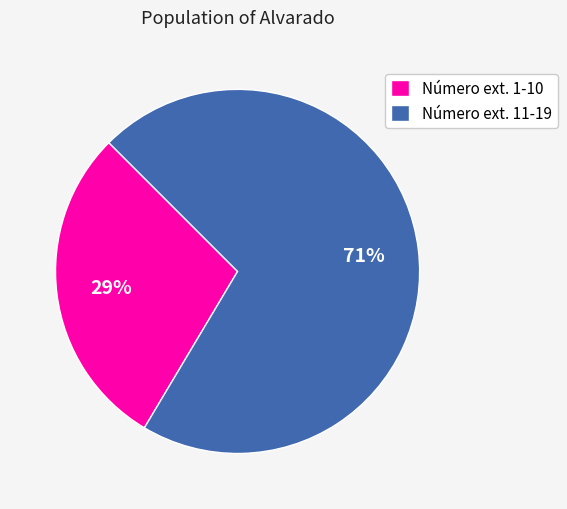

Rank the categories by value from lowest to highest.

Número ext. 1-10, Número ext. 11-19